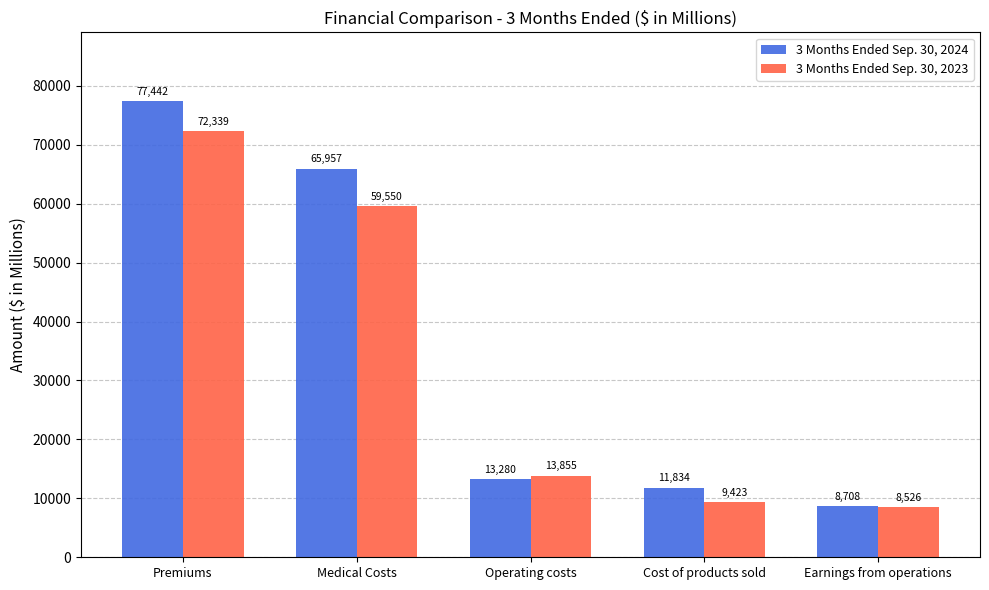

Rank the series by their average value, from highest to lowest.

3 Months Ended Sep. 30, 2024, 3 Months Ended Sep. 30, 2023